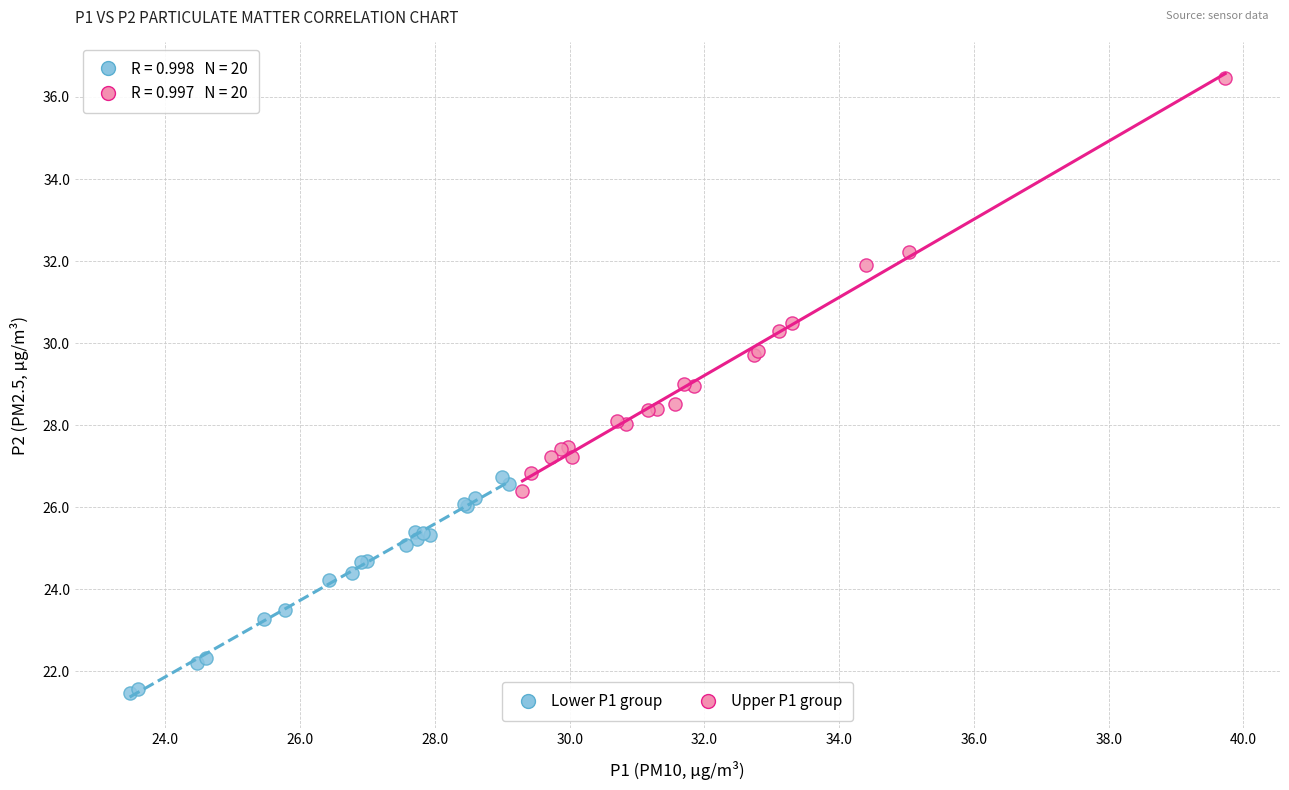

Which series contains the lowest Y value?

Lower P1 group